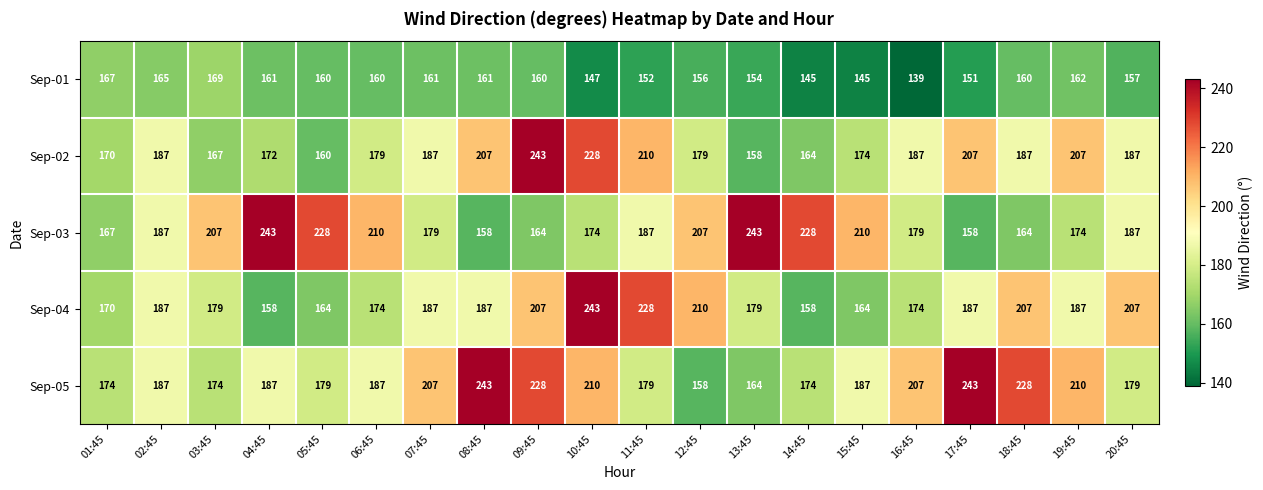

Rank the series at 03:45 from lowest to highest value.

Sep-02, Sep-01, Sep-05, Sep-04, Sep-03